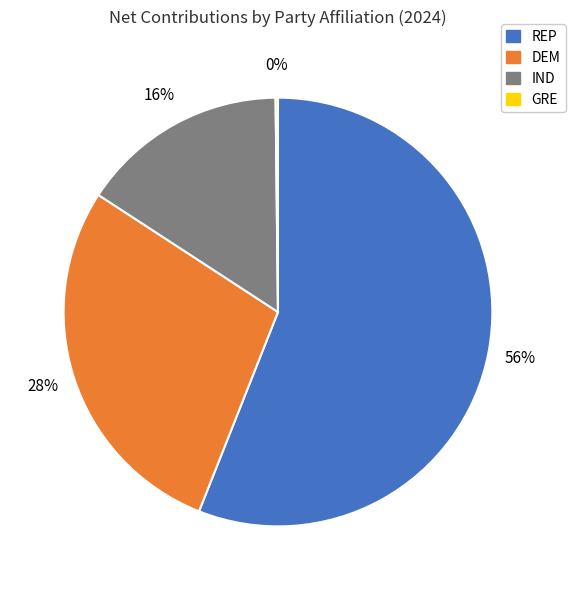

What percentage is the DEM slice, to the nearest percent?

28%